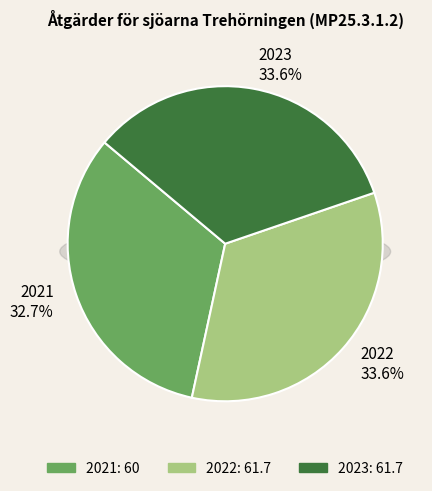

Does 2022 represent more than half of the total?

No